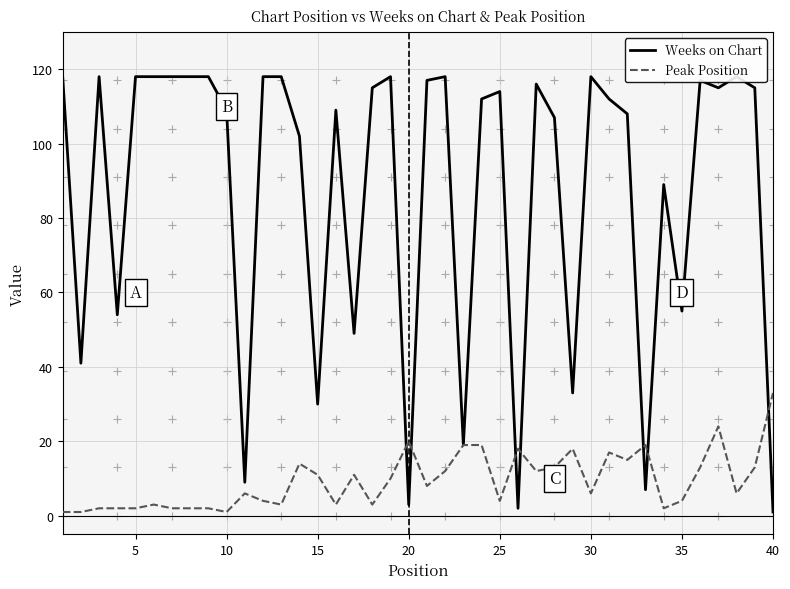

Which series has the largest range (max minus min)?

Weeks on Chart